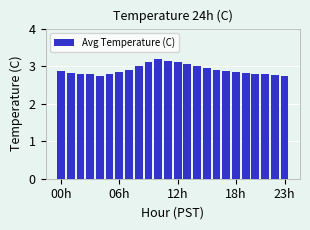

How many values are between 2 and 3?

19